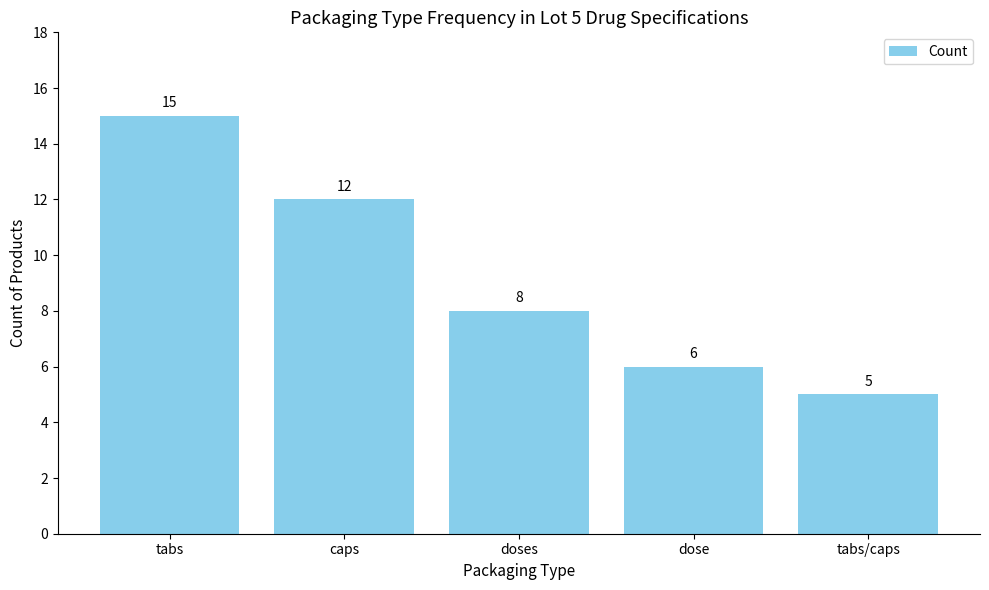

Reading left to right, transcribe all the data shown in this chart.

15	12	8	6	5